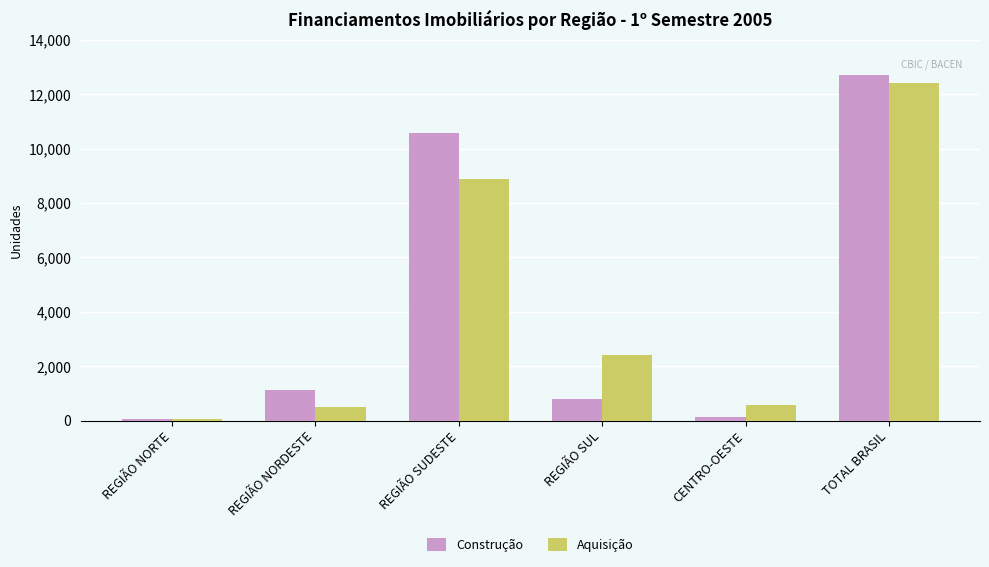

What is the difference between the maximum and minimum values in the Construção series?

12638